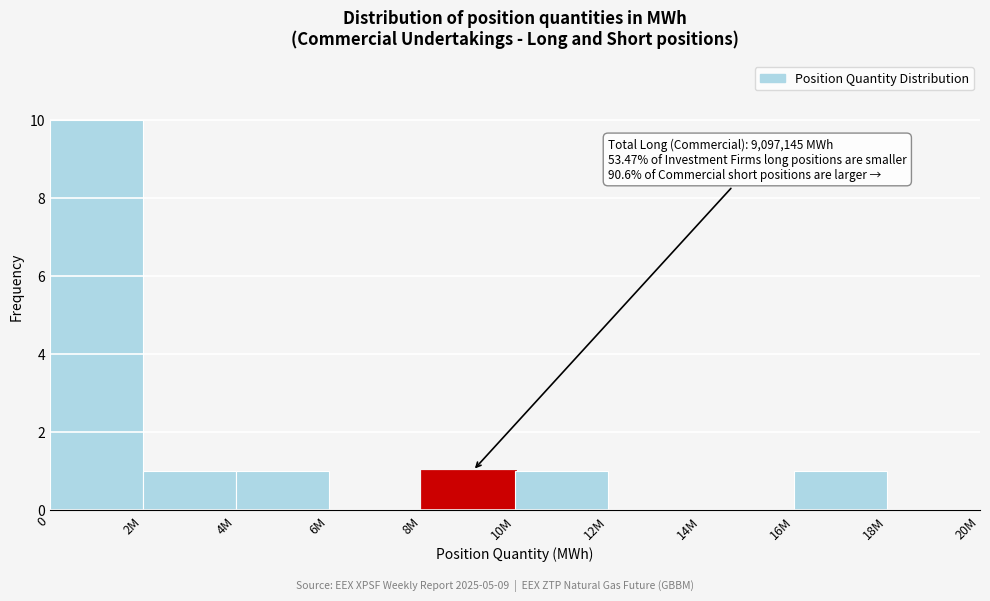

Reading left to right, what are all the values shown in this chart?

0=10	2M=1	4M=1	6M=0	8M=1	10M=1	12M=0	14M=0	16M=1	18M=0